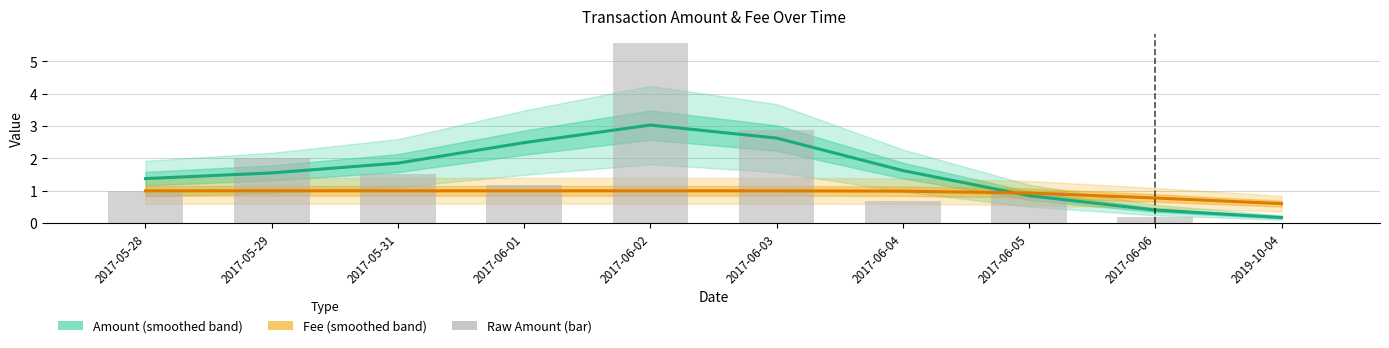

At which category is the sum across all series the highest?

2017-06-02